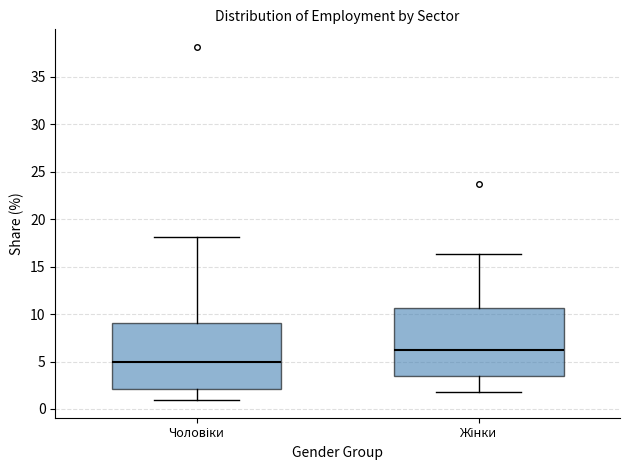

Where does the lower whisker of the box for Чоловіки end on the y-axis? The values are not printed on the chart, so give them approximately, as read against the axis.

1.0